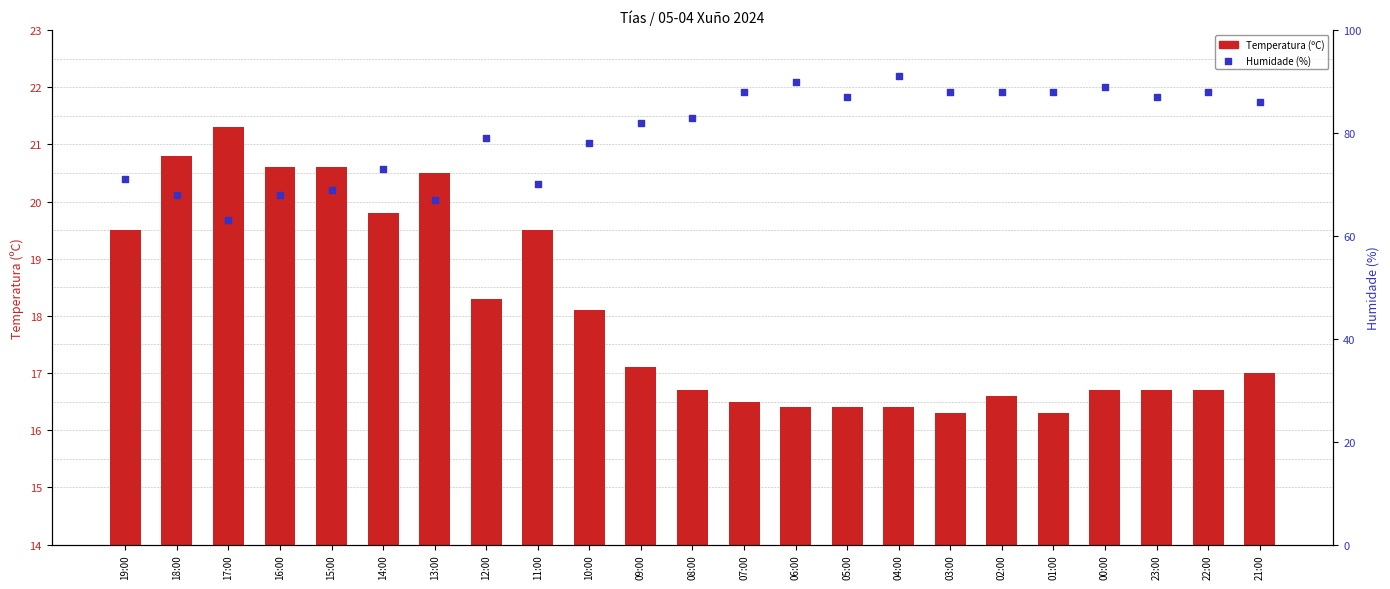

At which category is the sum across all series the highest?

04:00